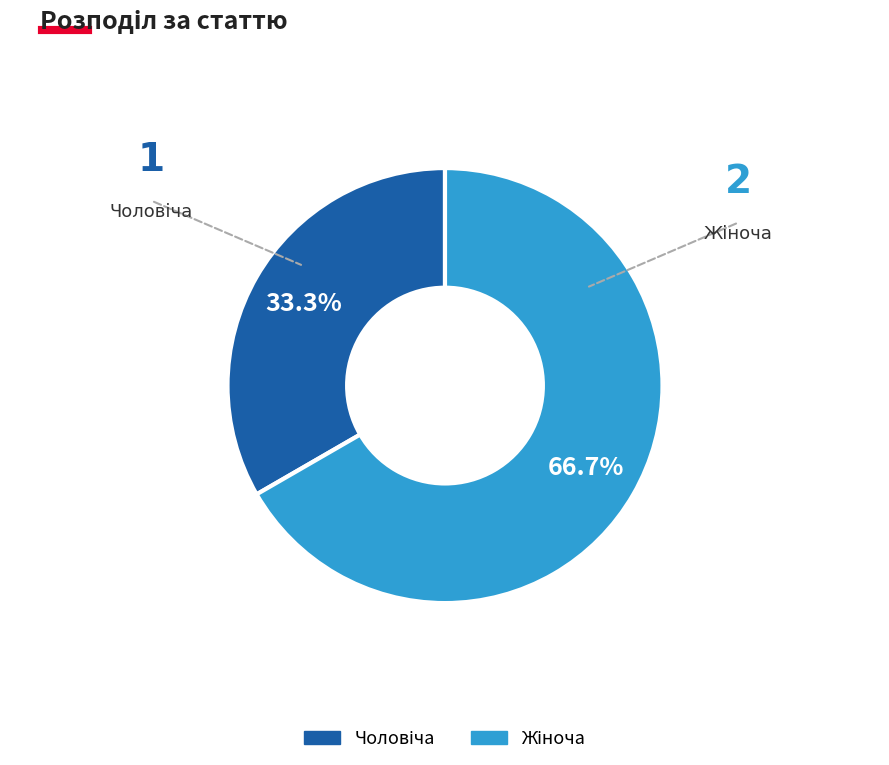

To the nearest percent, what percentage of the pie is Чоловіча?

33%